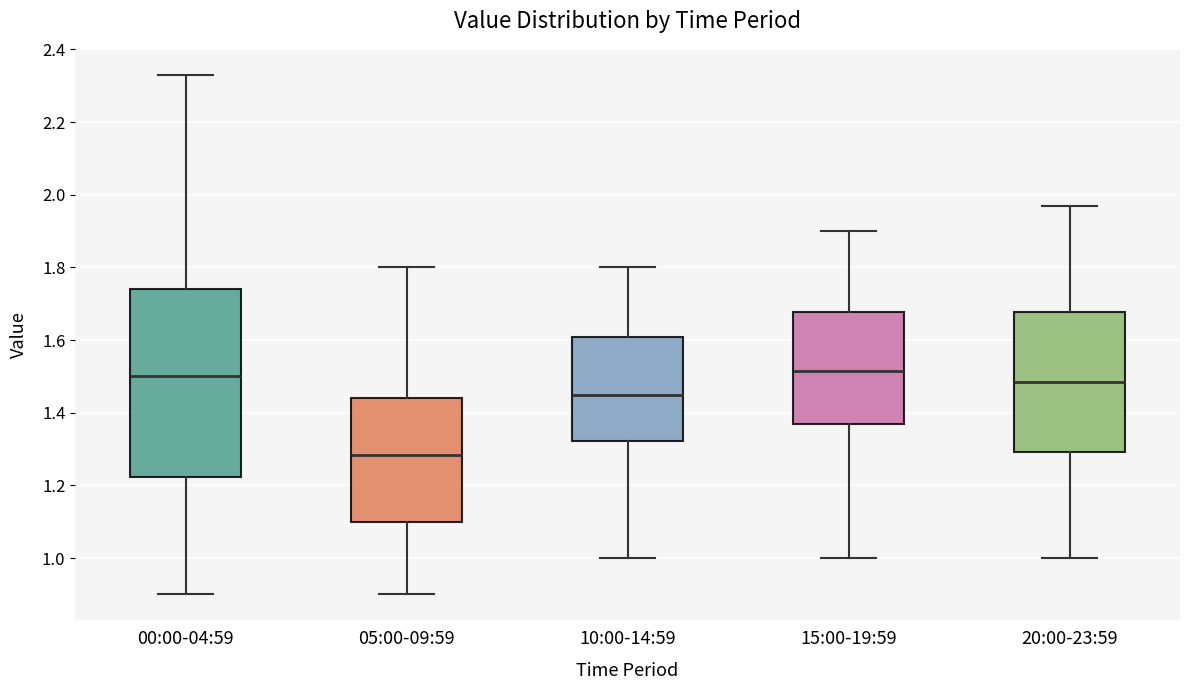

Which box is the tallest, from its lower edge to its upper edge?

00:00-04:59